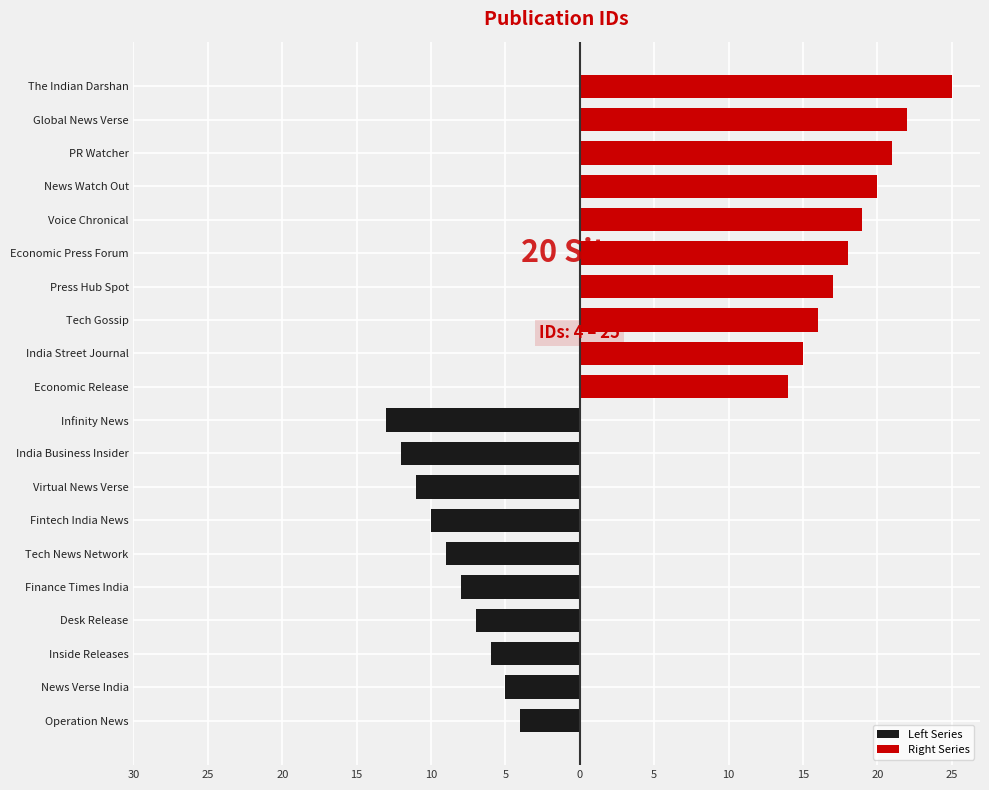

Between 20 and 15, which series saw the biggest shift?

Left Series